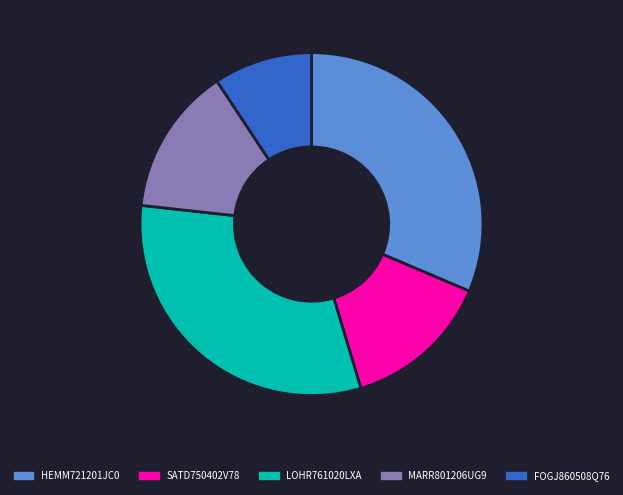

Approximately how many times larger is the value at FOGJ860508Q76 compared to HEMM721201JC0?

0.3